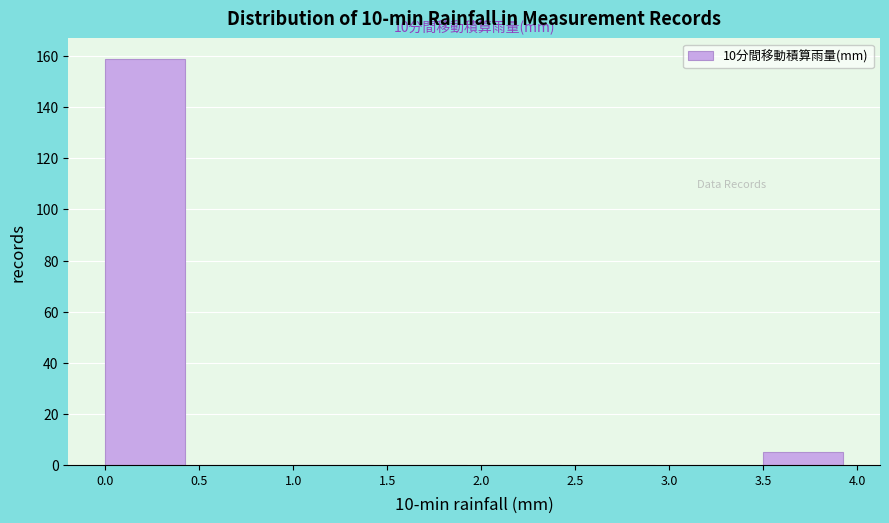

Over which range of the x-axis is the bar tallest?

0.0 to 0.5